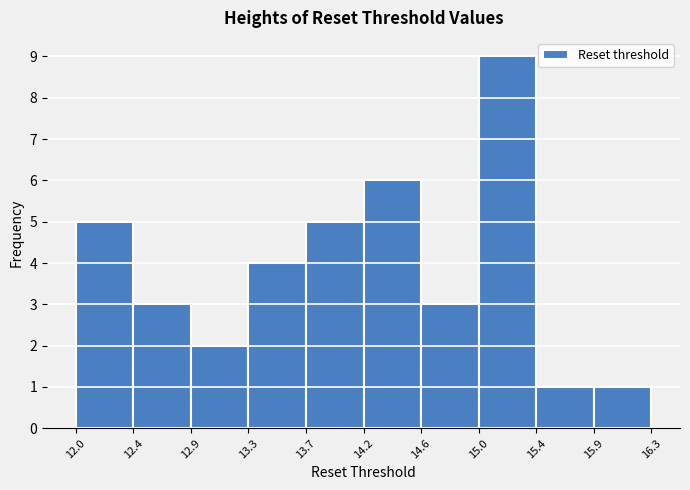

What is the height of the bar covering 12.0 to 12.4 on the x-axis? The values are not printed on the chart, so give them approximately, as read against the axis.

5